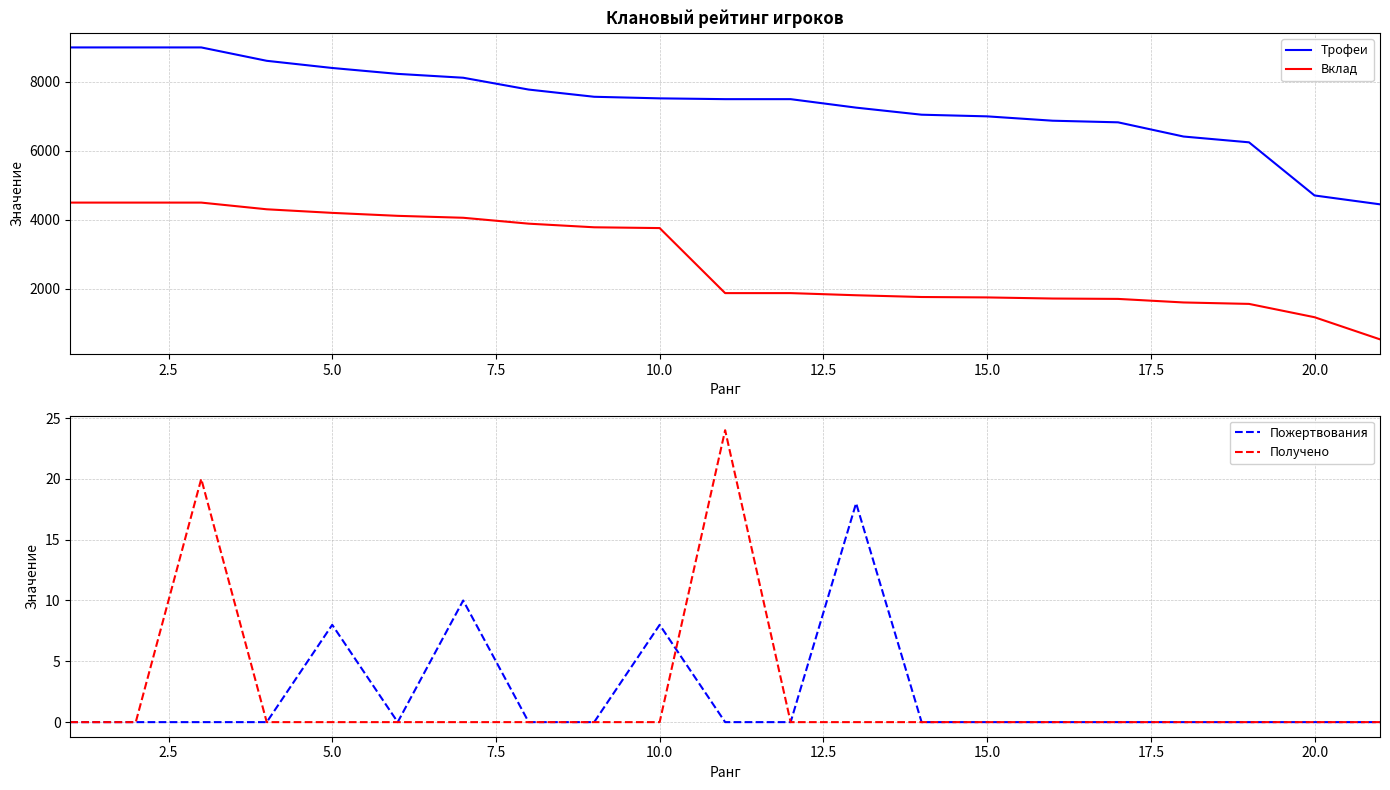

What are all the series names shown in the legend?

Трофеи, Вклад, Пожертвования, Получено